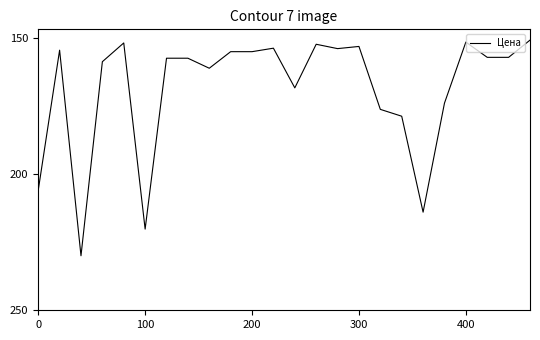

What is the difference between the maximum and minimum values?

79.1